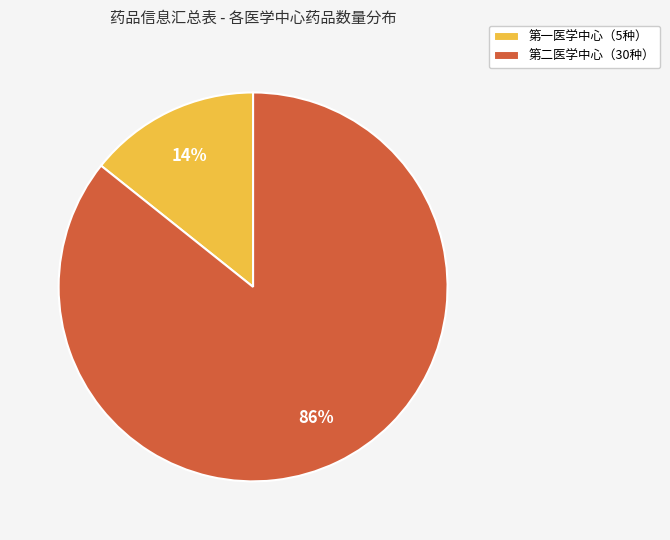

Count the number of slices in the pie.

2